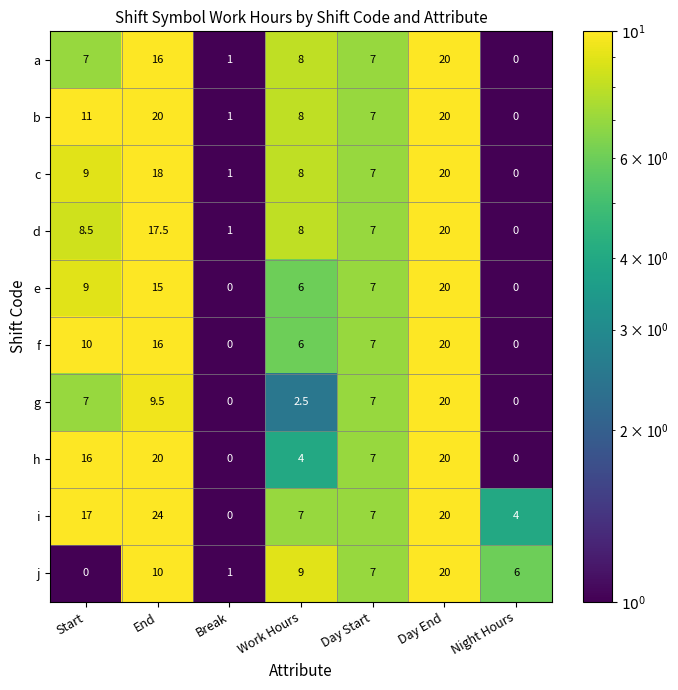

True or false: j has a value of 11.7 at Start.

False